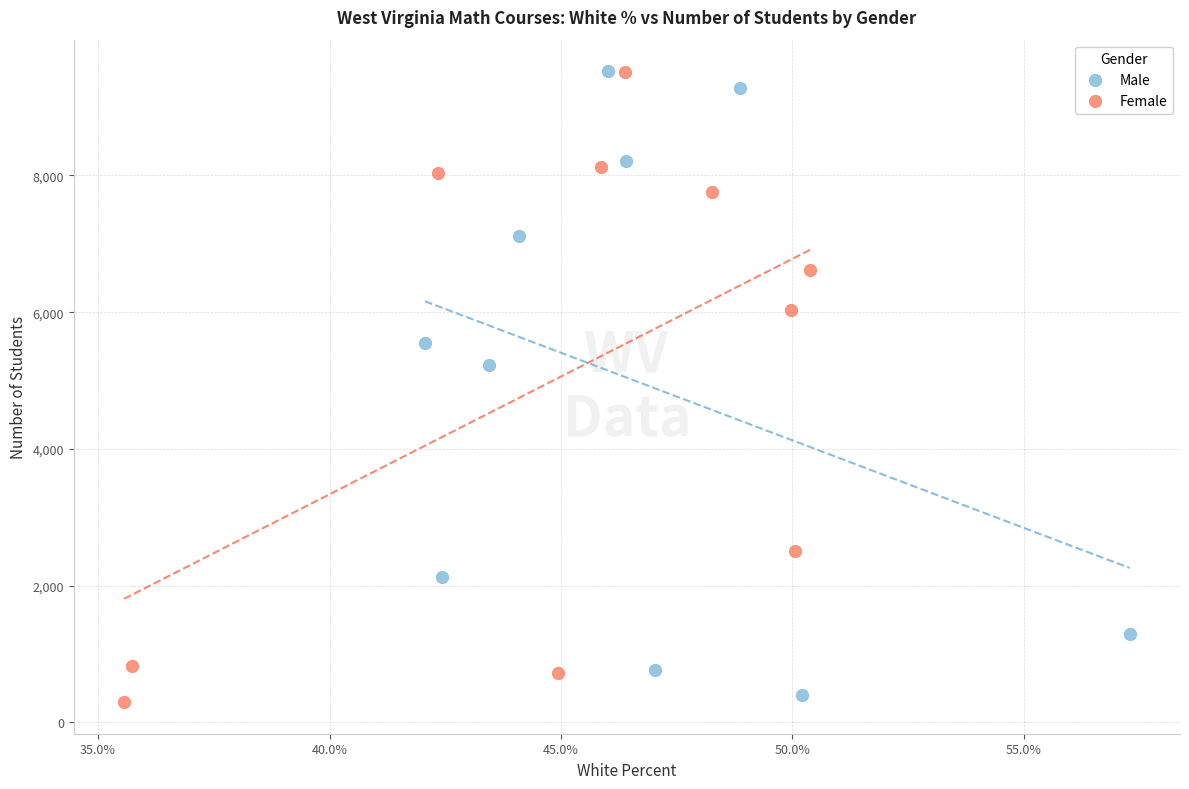

Which series has the widest spread of Y values?

Female